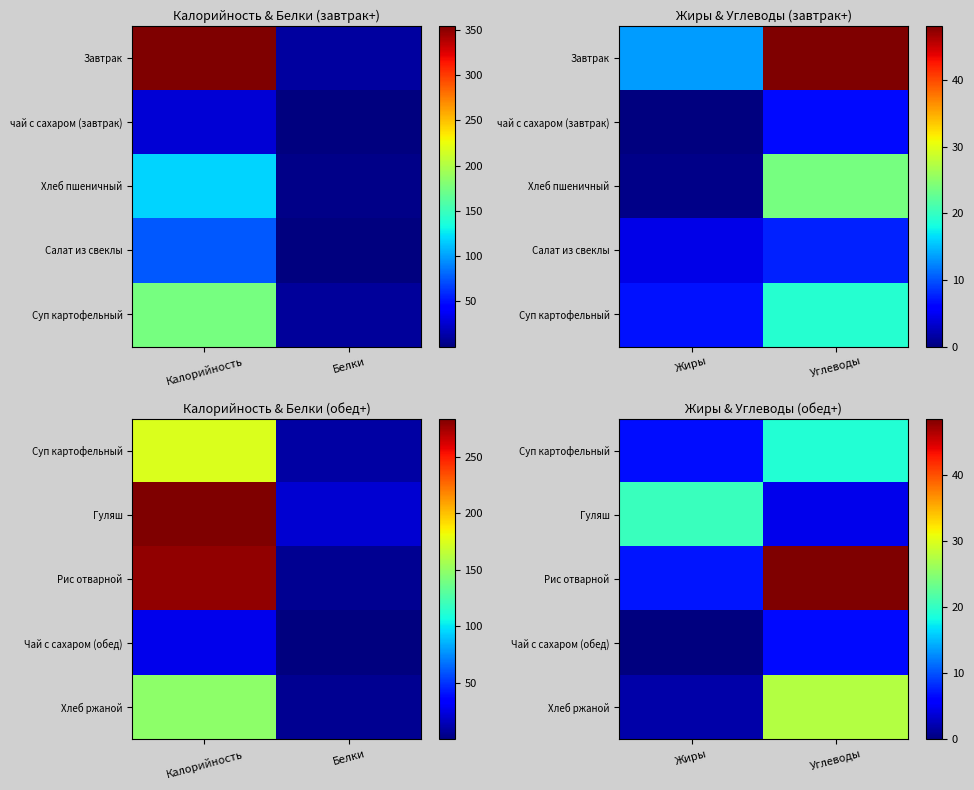

What is the sum of all Суп картофельный values?

25.8